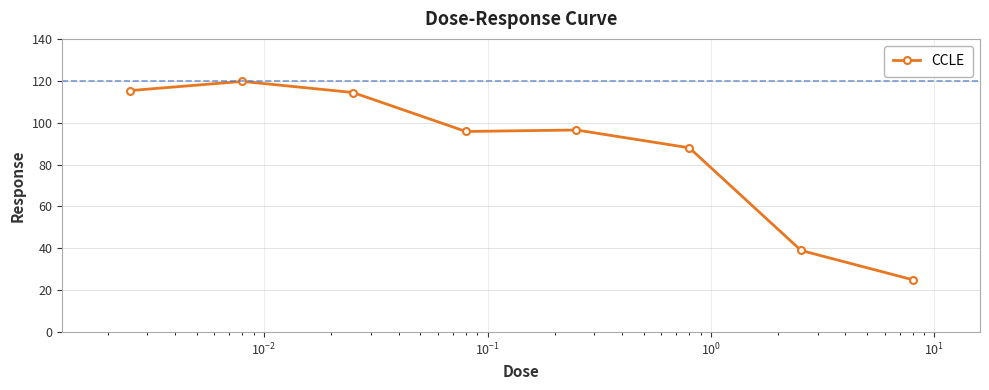

What is the smallest value displayed?

25.0